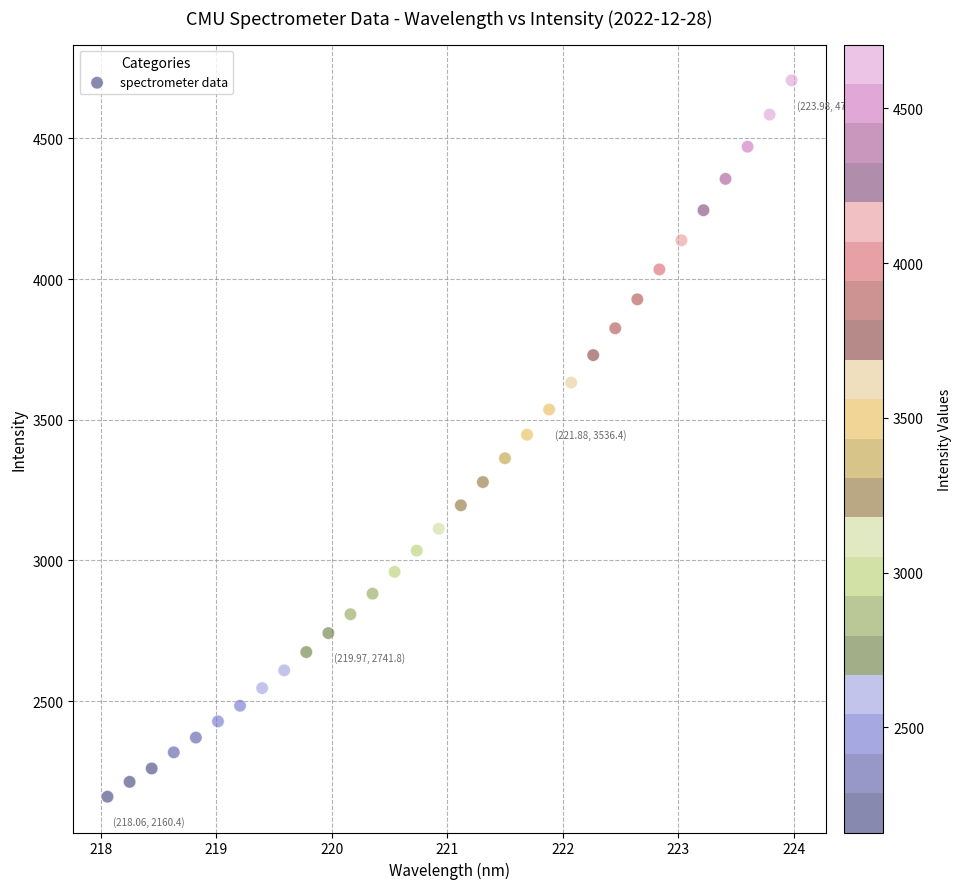

What is the range of Y values (max minus min)?

2546.0